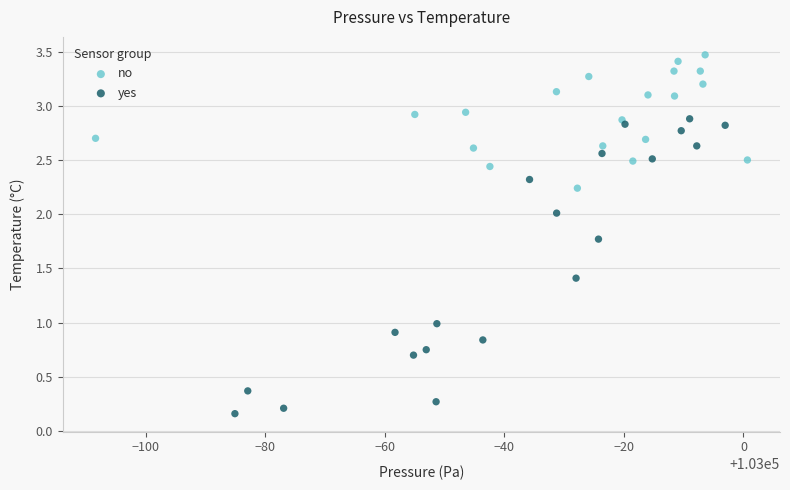

Which series has the largest Y range (max minus min)?

yes